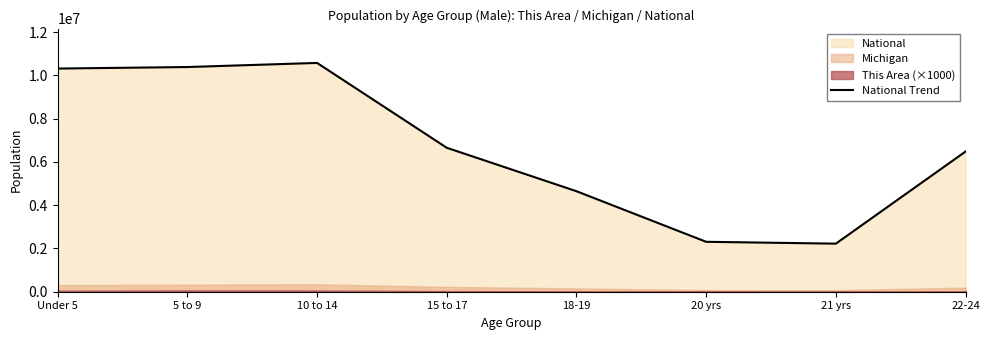

How many interior local peaks (higher than both neighbors) does the data have?

1